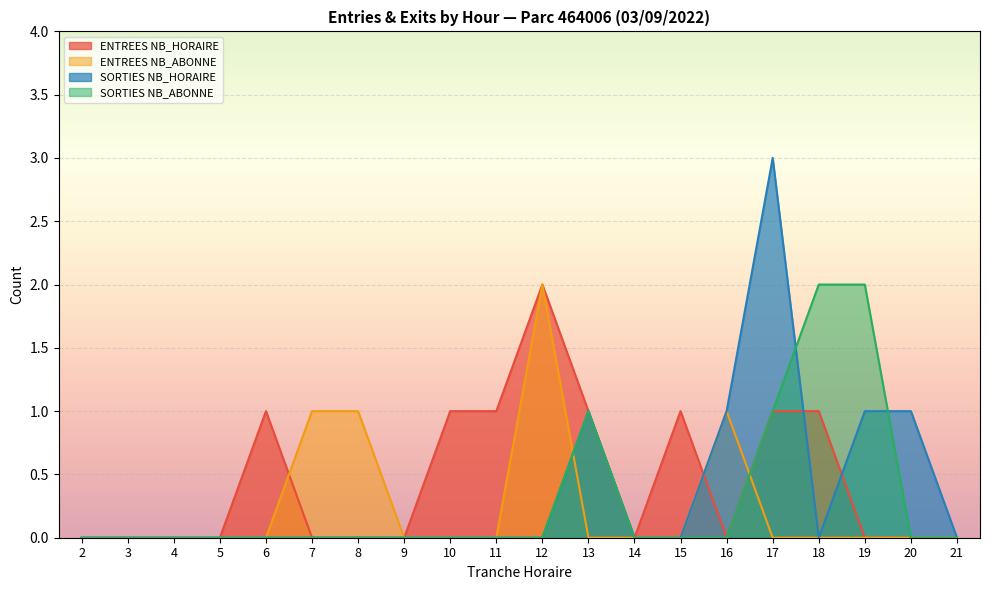

What is the difference between the maximum and minimum values in the SORTIES NB_ABONNE series?

2